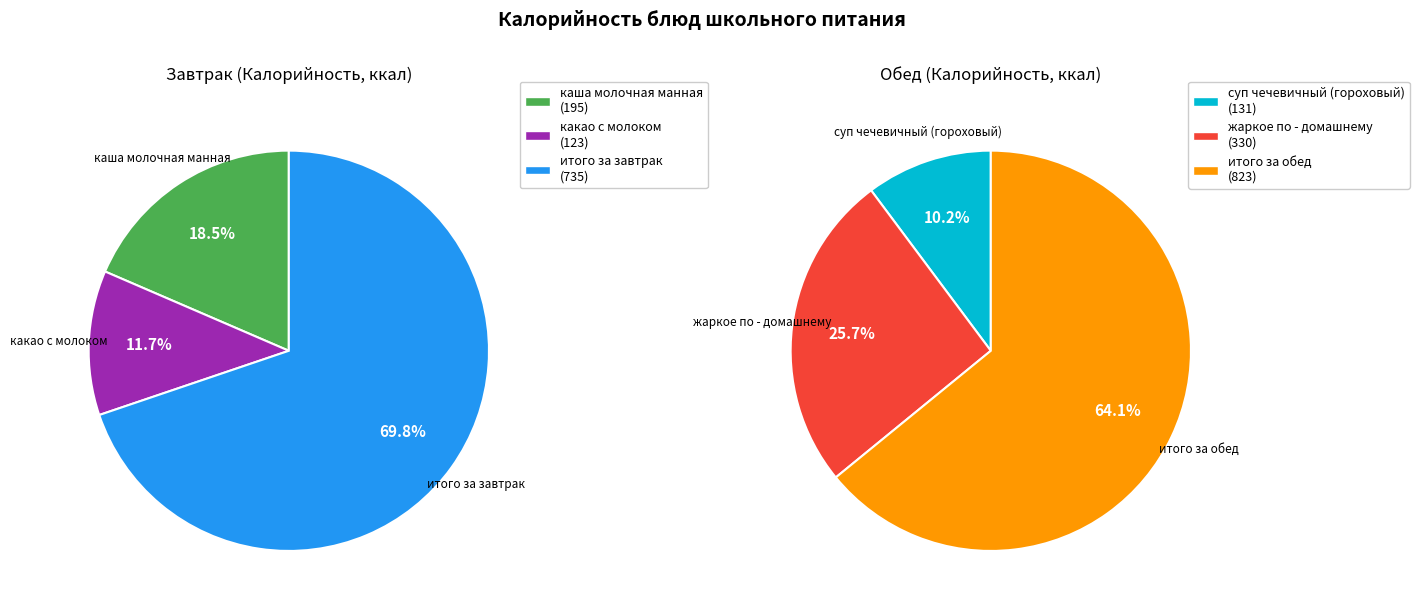

Rank the categories by value from lowest to highest.

какао с молоком, суп чечевичный (гороховый), каша молочная манная, жаркое по - домашнему, итого за завтрак, итого за обед